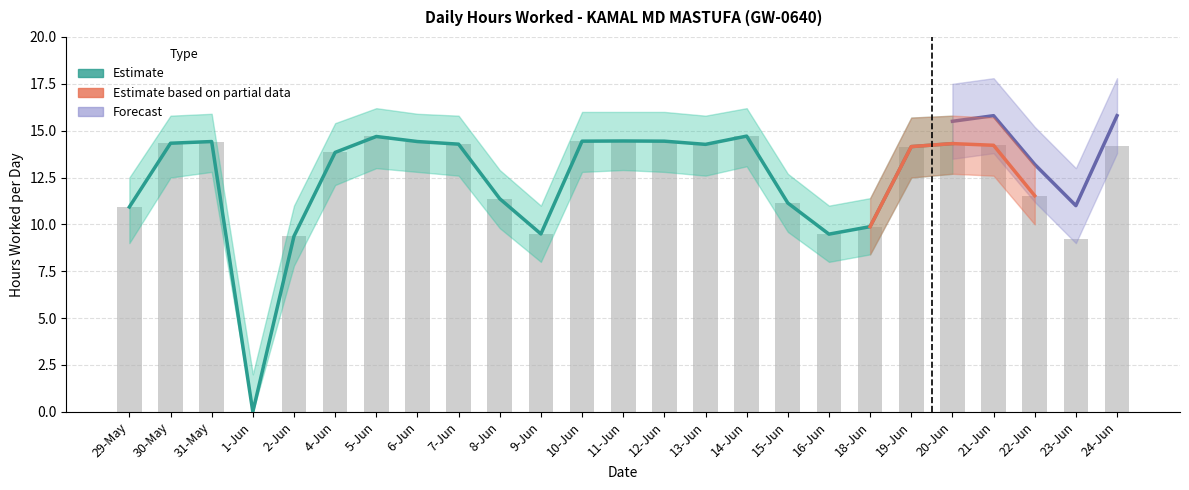

List the labels in order of value, smallest first.

1-Jun, 23-Jun, 2-Jun, 16-Jun, 9-Jun, 18-Jun, 29-May, 15-Jun, 8-Jun, 22-Jun, 4-Jun, 19-Jun, 24-Jun, 21-Jun, 13-Jun, 7-Jun, 20-Jun, 30-May, 31-May, 6-Jun, 10-Jun, 12-Jun, 11-Jun, 5-Jun, 14-Jun